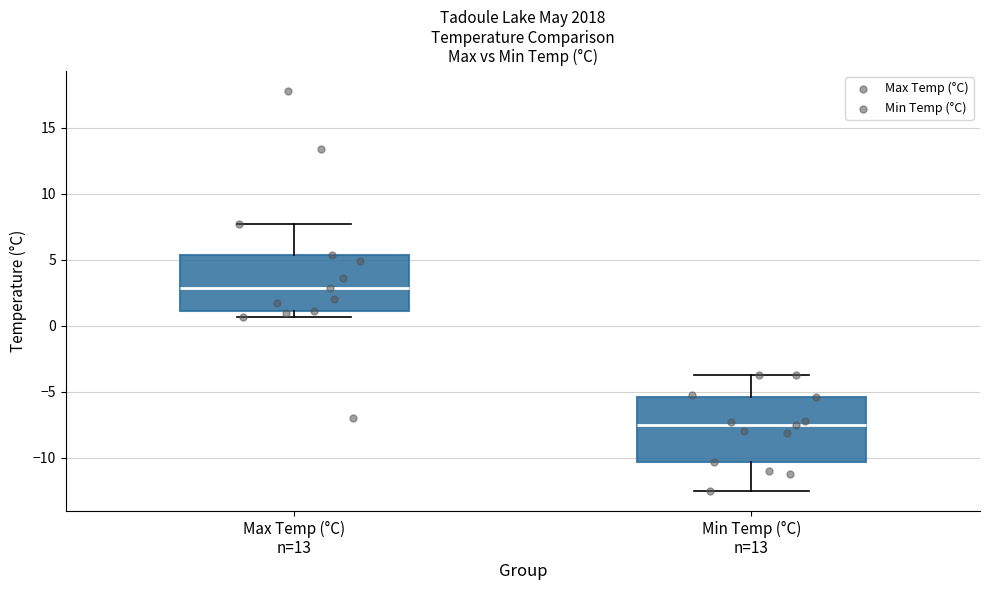

Which box has the lowest median line?

Min Temp (°C) n=13